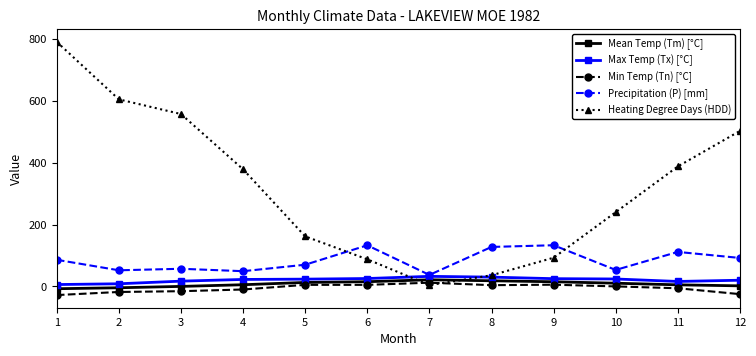

Rank the series at 9 from lowest to highest value.

Min Temp (Tn) [°C], Mean Temp (Tm) [°C], Max Temp (Tx) [°C], Heating Degree Days (HDD), Precipitation (P) [mm]